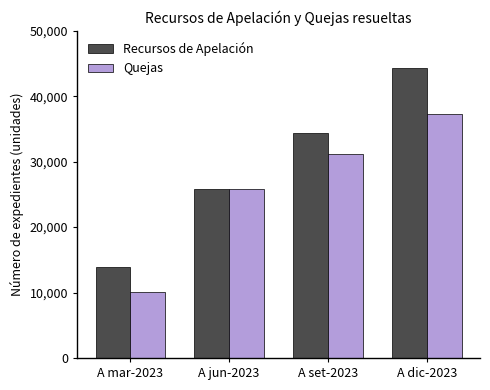

What is the difference between the maximum and minimum values in the Recursos de Apelación series?

30450